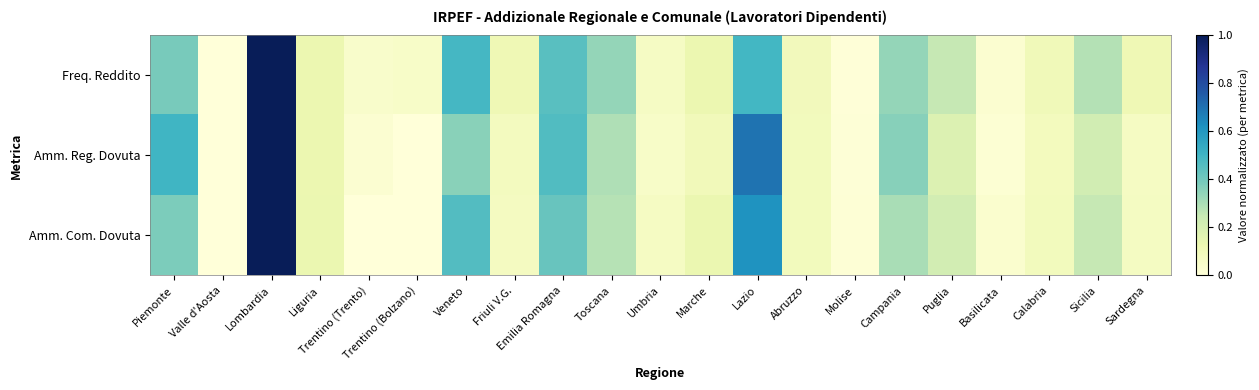

Which series has the largest range (max minus min)?

Freq. Reddito